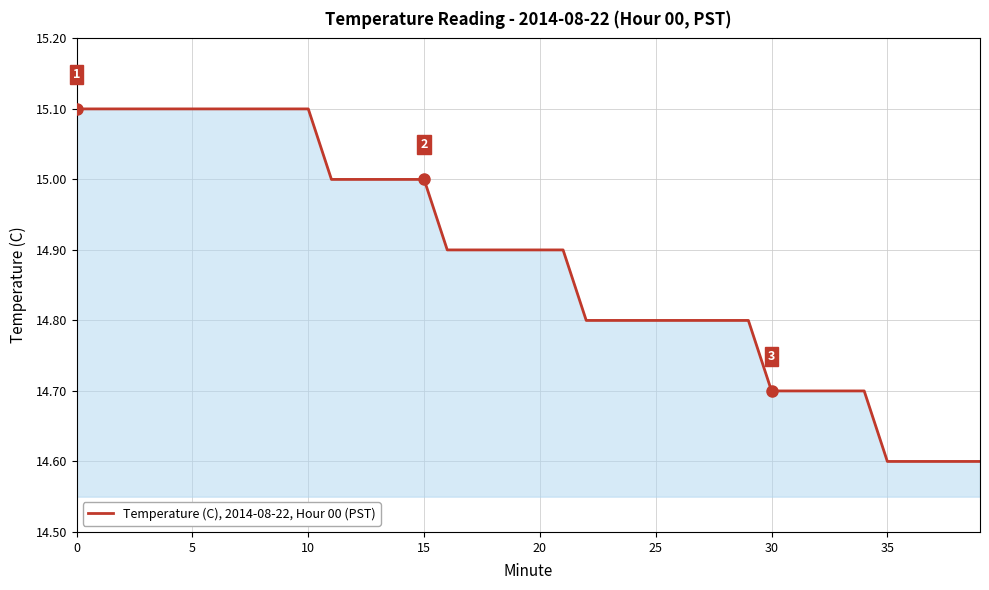

What is the greatest value displayed?

15.1